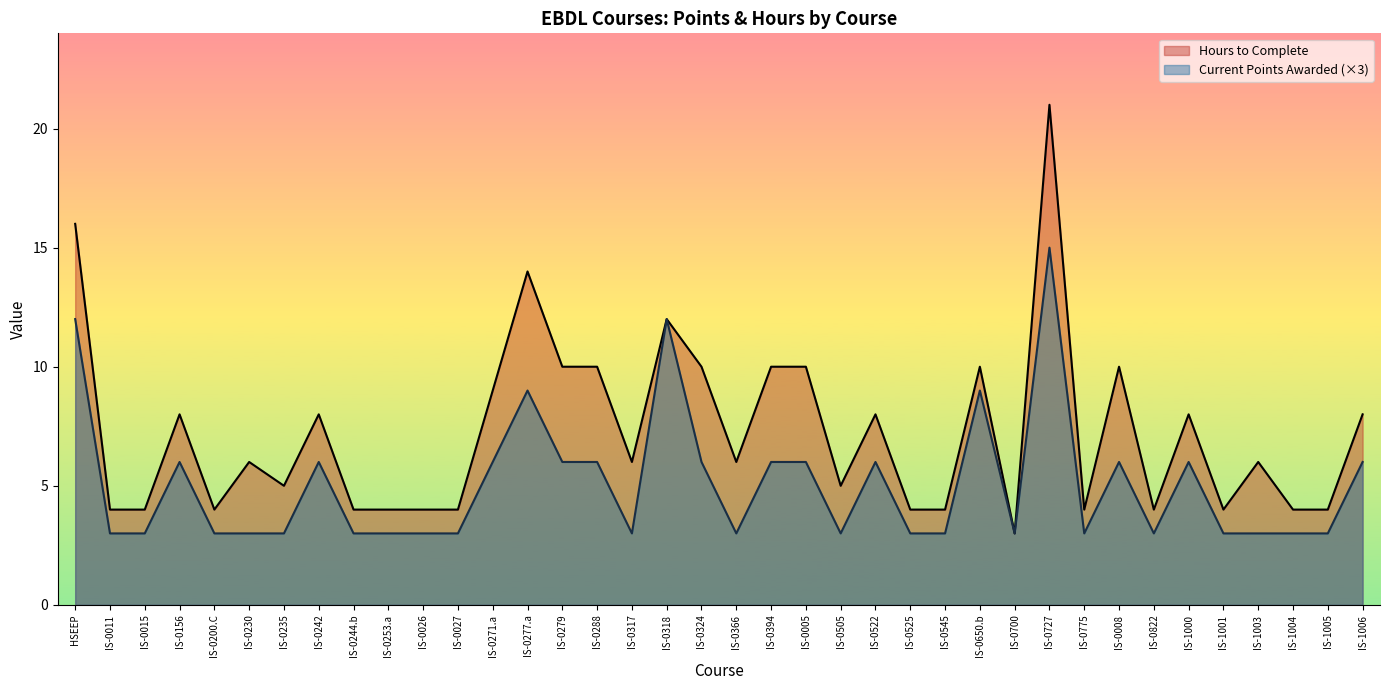

List the series in order of their peak value, lowest first.

Current Points Awarded (×3), Hours to Complete